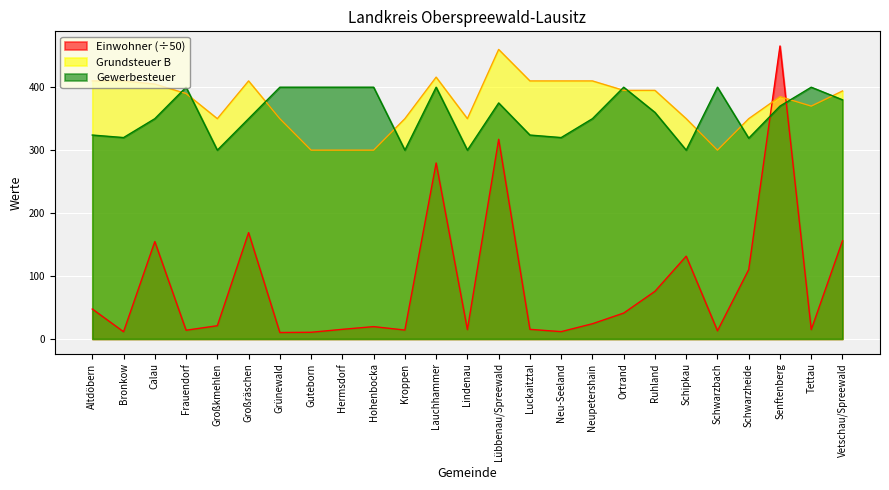

How many lines are shown in the chart?

3